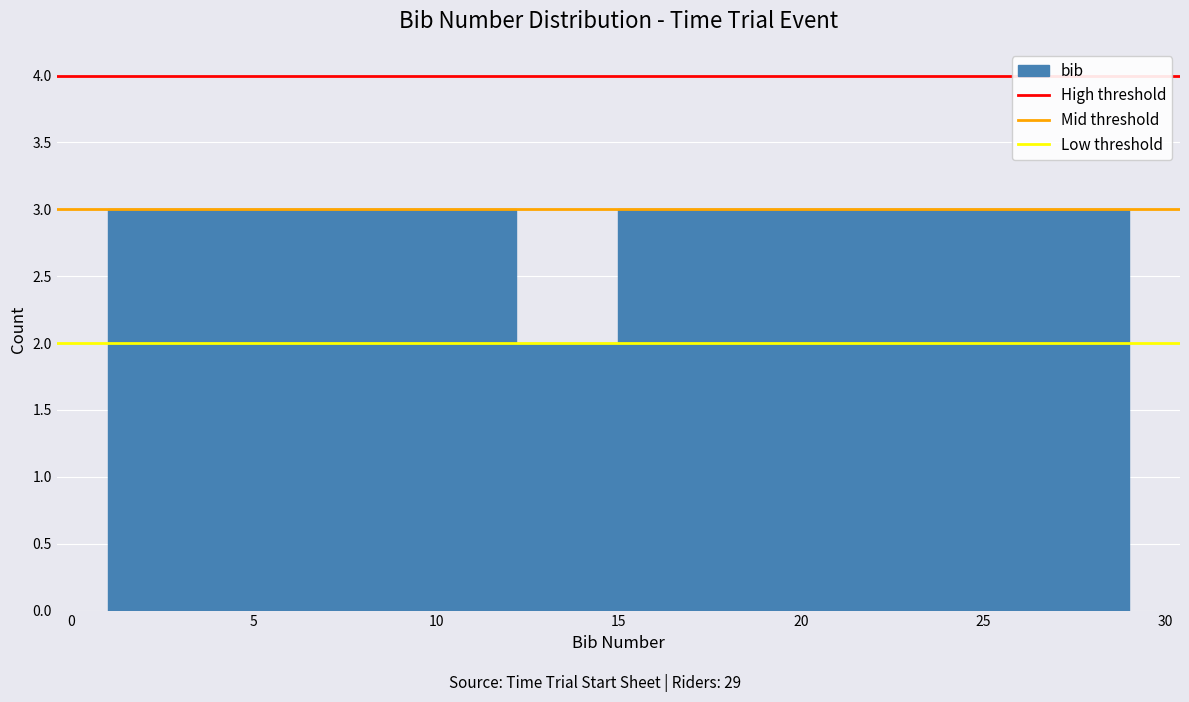

Reading left to right, list every bar in this chart as the range it spans on the x-axis followed by its height. Neither the bar edges nor the heights are printed on the chart, so give them approximately, as read against the axes.

1.0 to 3.8: 3
3.8 to 6.6: 3
6.6 to 9.4: 3
9.4 to 12.2: 3
12.2 to 15.0: 2
15.0 to 17.8: 3
17.8 to 20.6: 3
20.6 to 23.4: 3
23.4 to 26.2: 3
26.2 to 29.0: 3